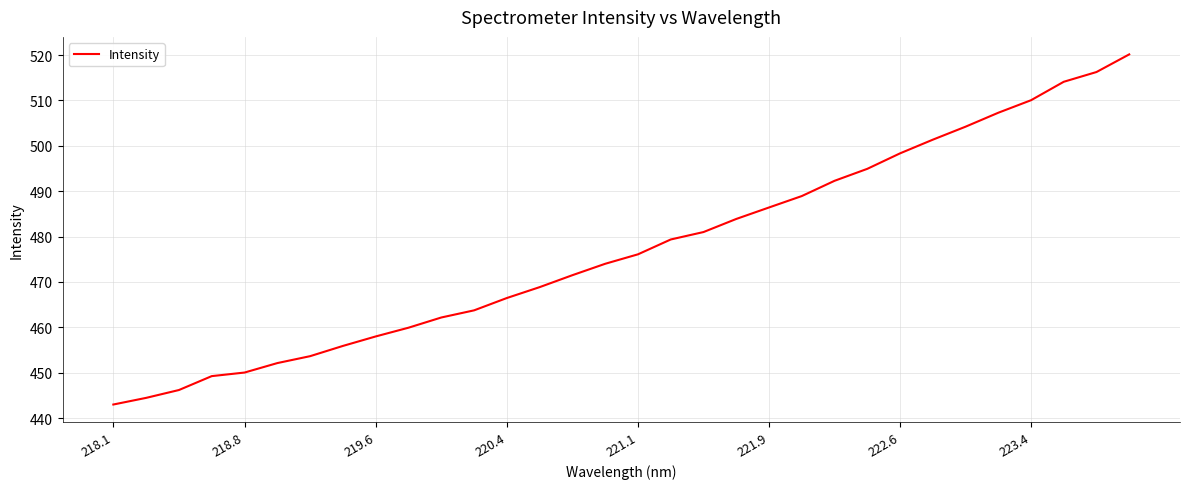

What is the difference between the maximum and minimum values?

77.2